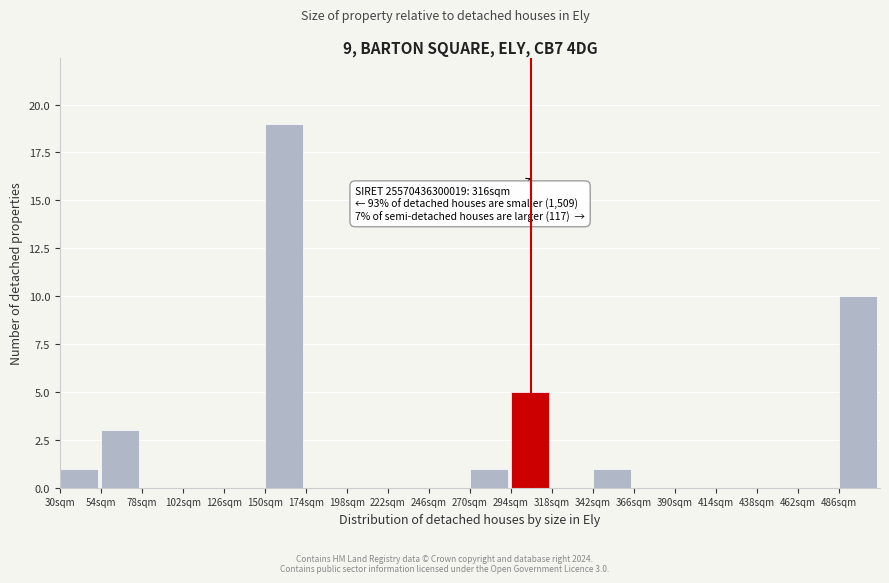

Which range on the x-axis has the tallest bar?

150 to 174